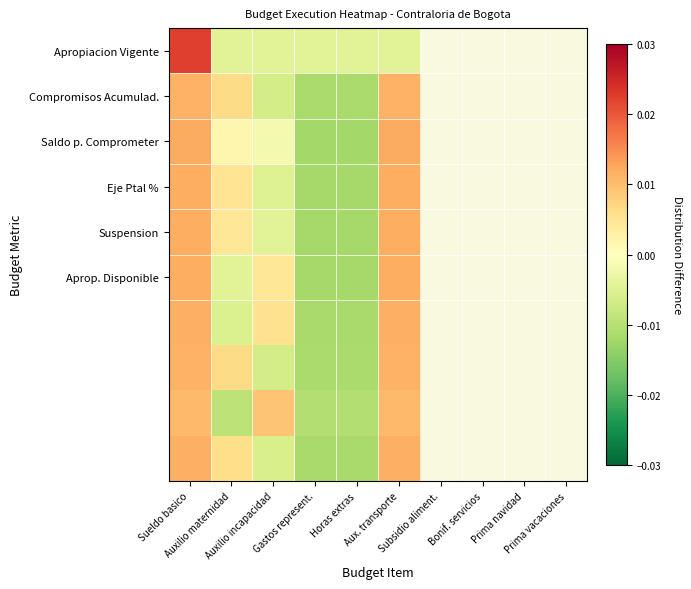

Between Gastos represent. and Auxilio incapacidad, which is larger?

Gastos represent.